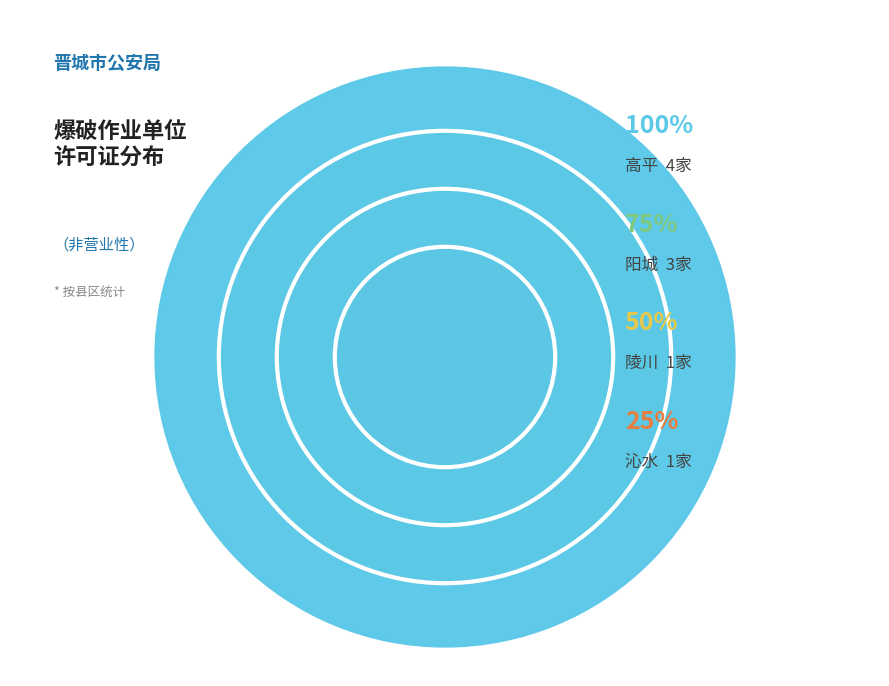

To the nearest percent, what percentage of the pie is 陵川?

11%